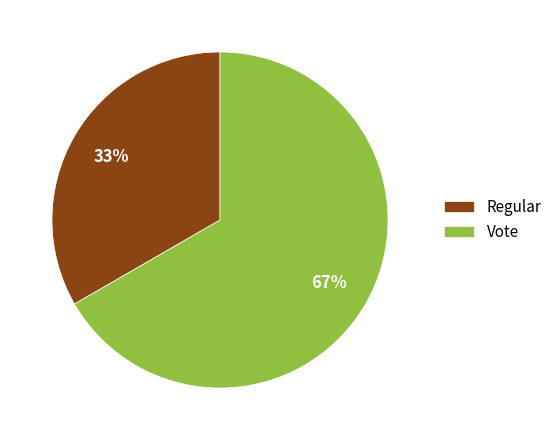

Which has a higher value, Regular or Vote?

Vote